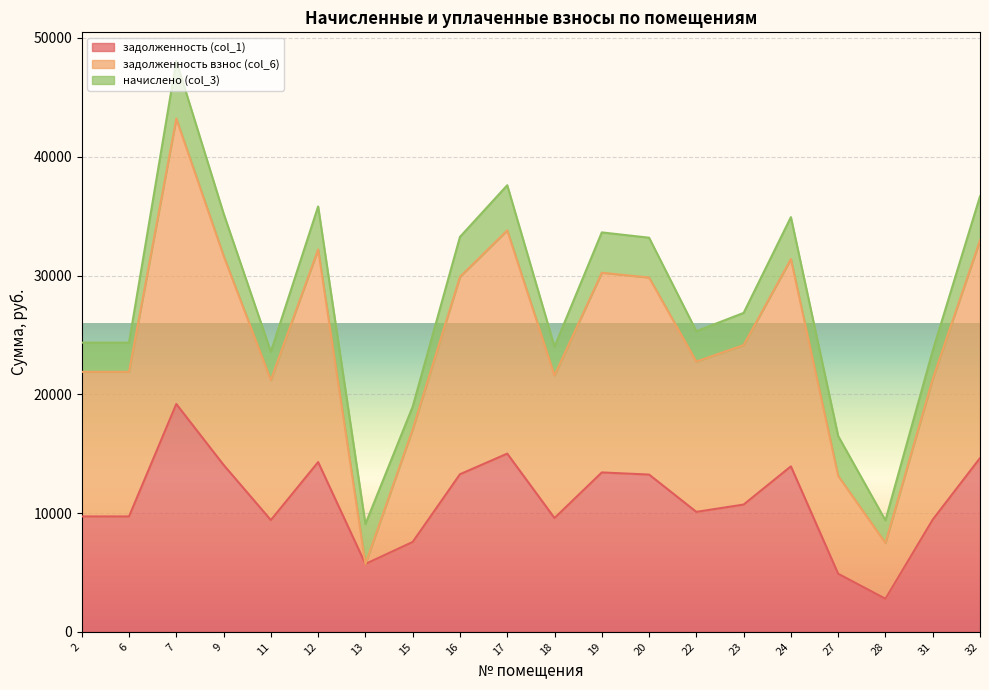

How many interior local valleys does the задолженность (col_1) series have?

5